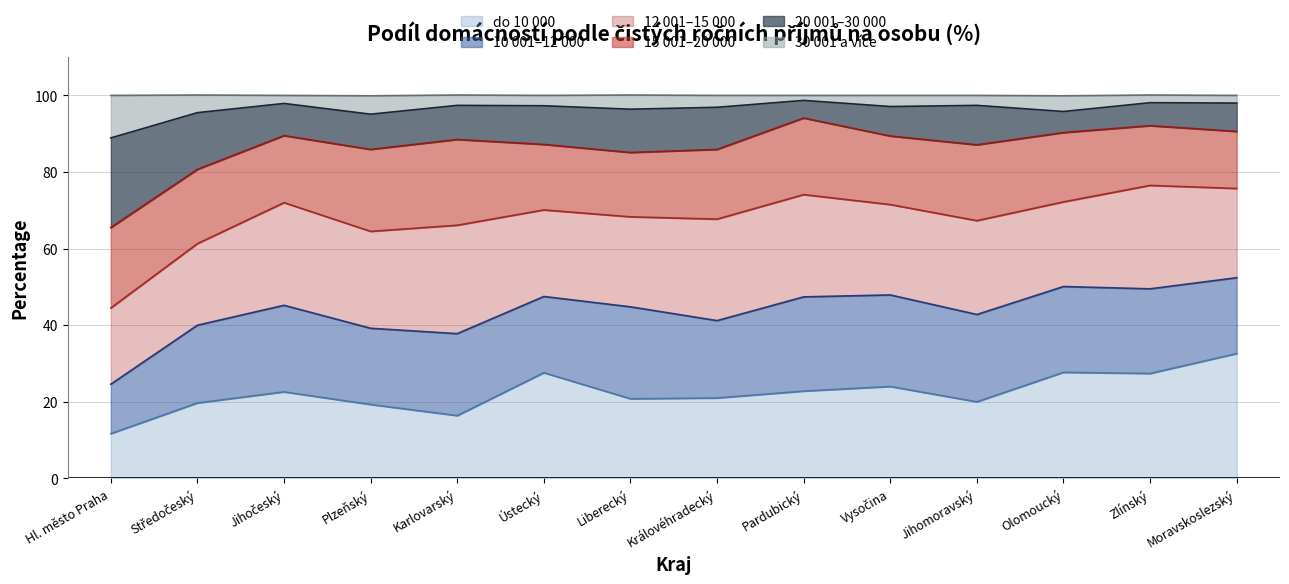

The 30 001 a více series shows 130.7 at Vysočina. True or false?

False